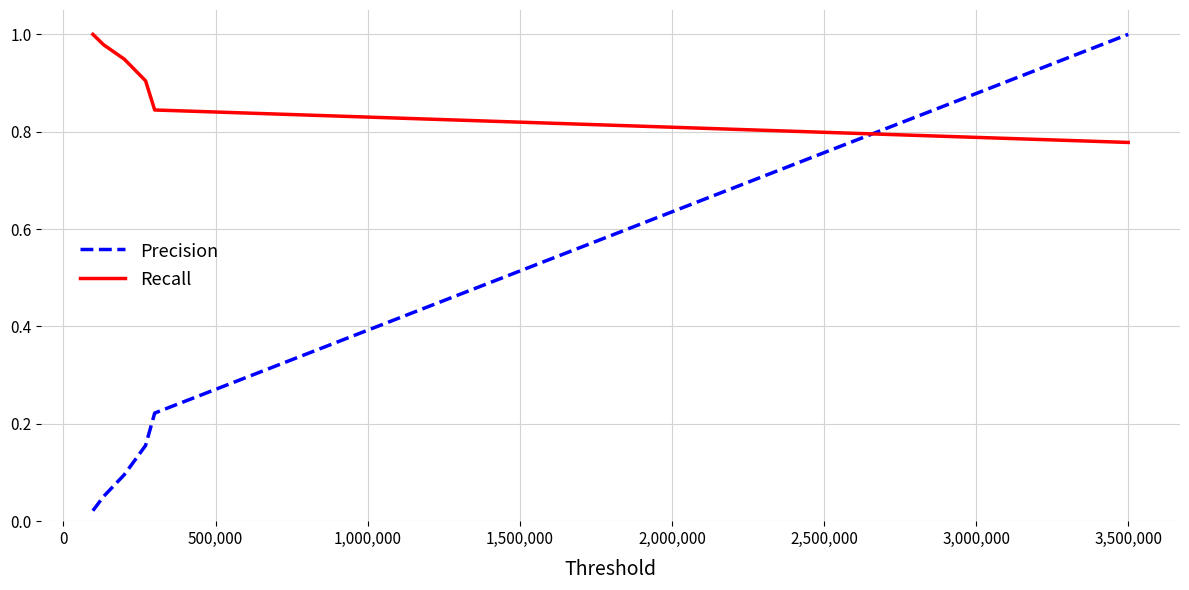

How many intersections are there between Recall and Precision?

1